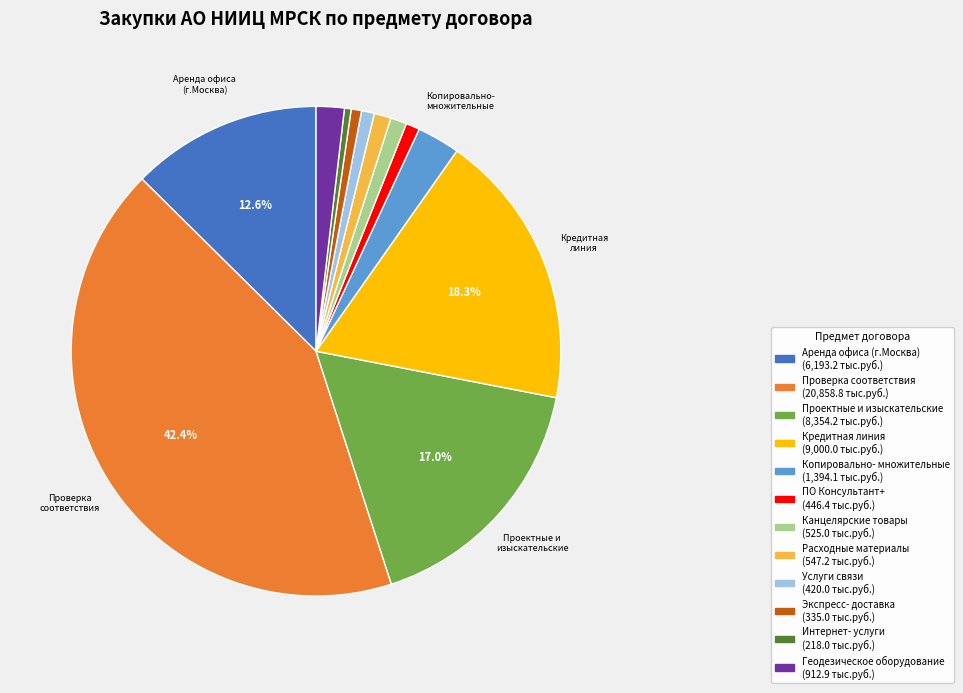

Is there a majority slice in this chart?

No